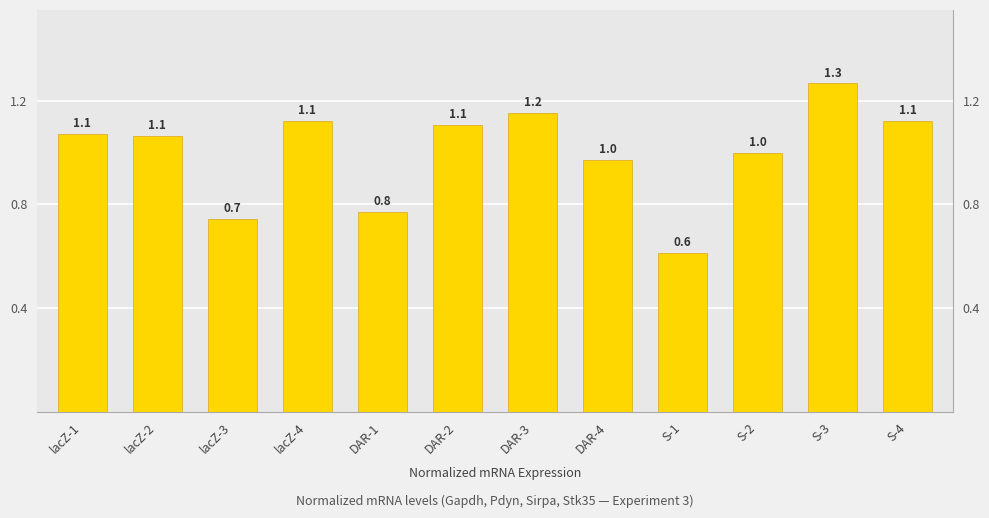

What is the average value?

1.0